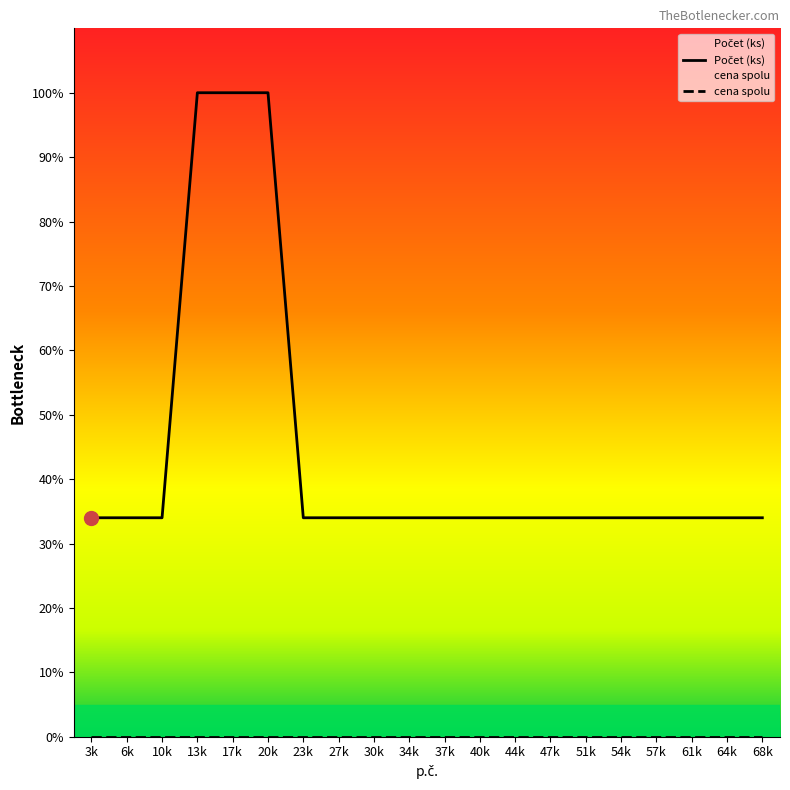

What is the greatest value displayed?

100